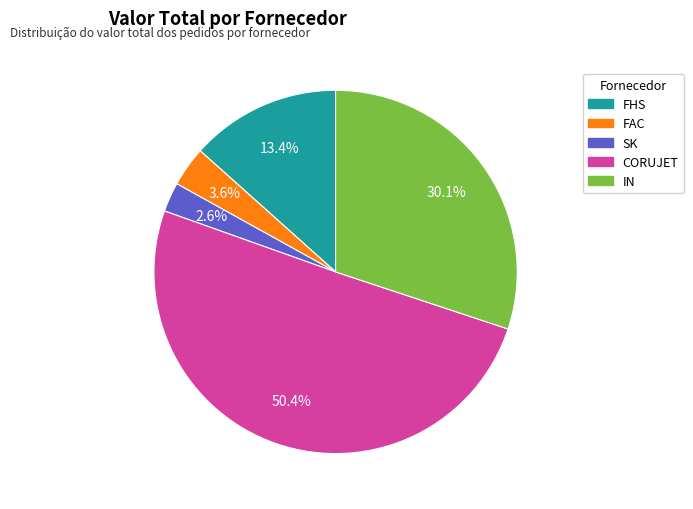

Do CORUJET and SK together represent more than half of the pie?

Yes